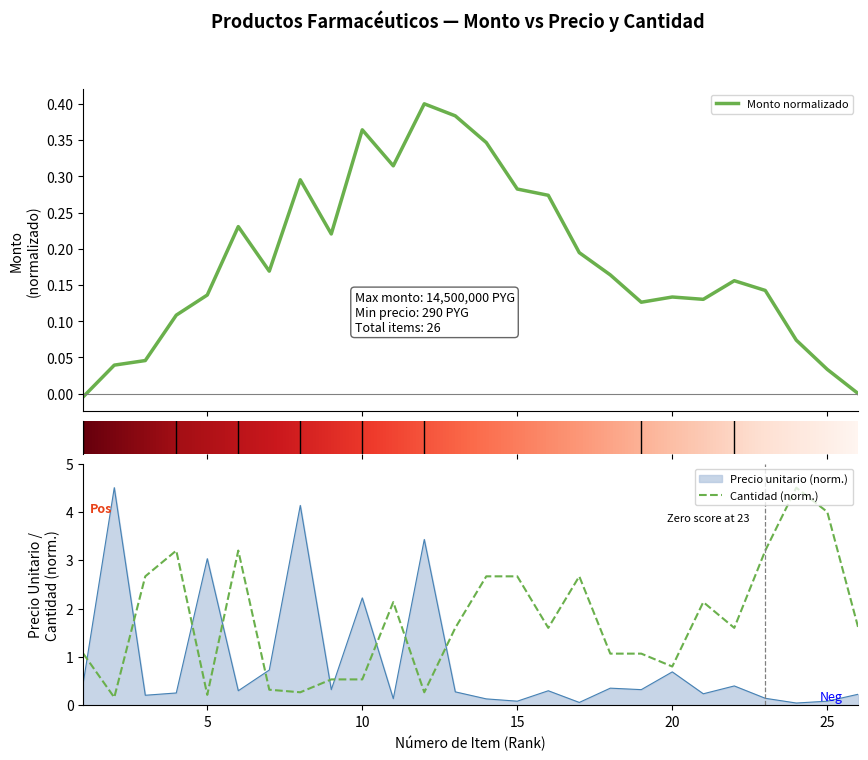

True or false: precio_unitario and cantidad cross at least once.

True